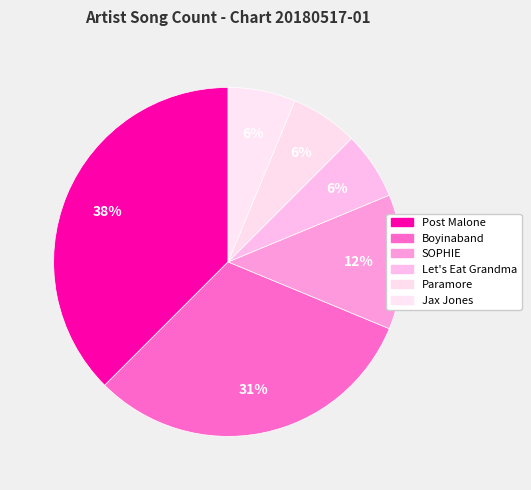

Which slice is the smallest?

Let's Eat Grandma